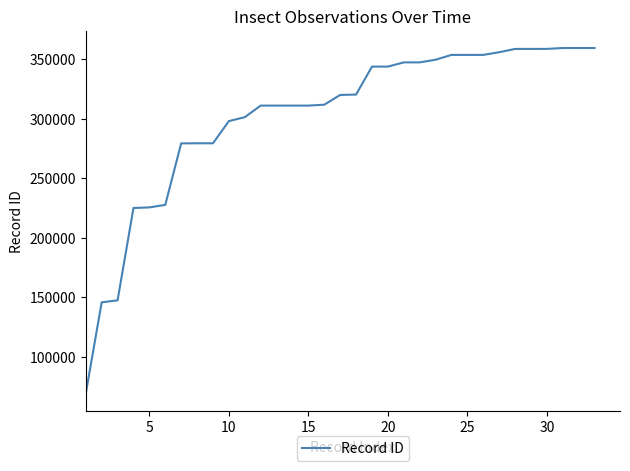

What is the smallest value displayed?

69068